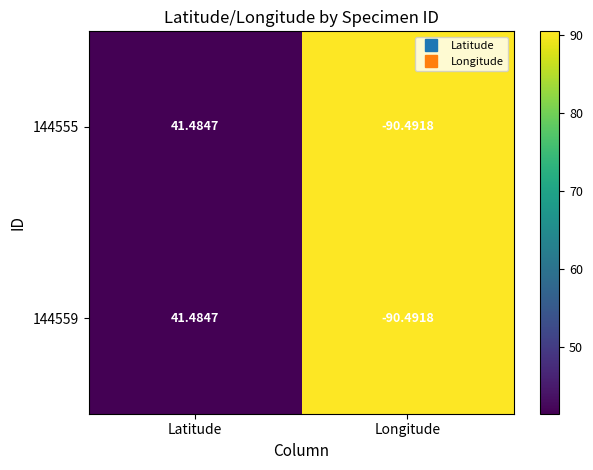

List the labels in order of 144559 value, largest first.

Latitude, Longitude